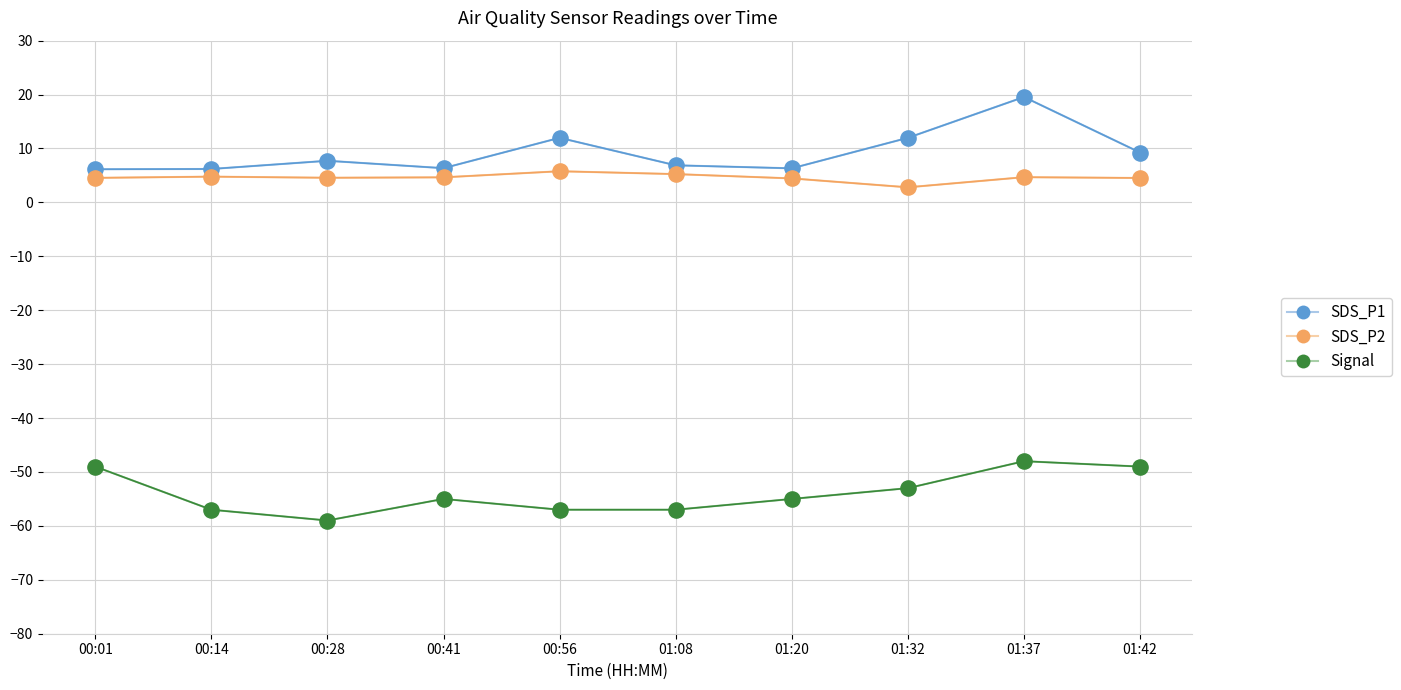

Across all series, what Y value is closest to -19?

2.8